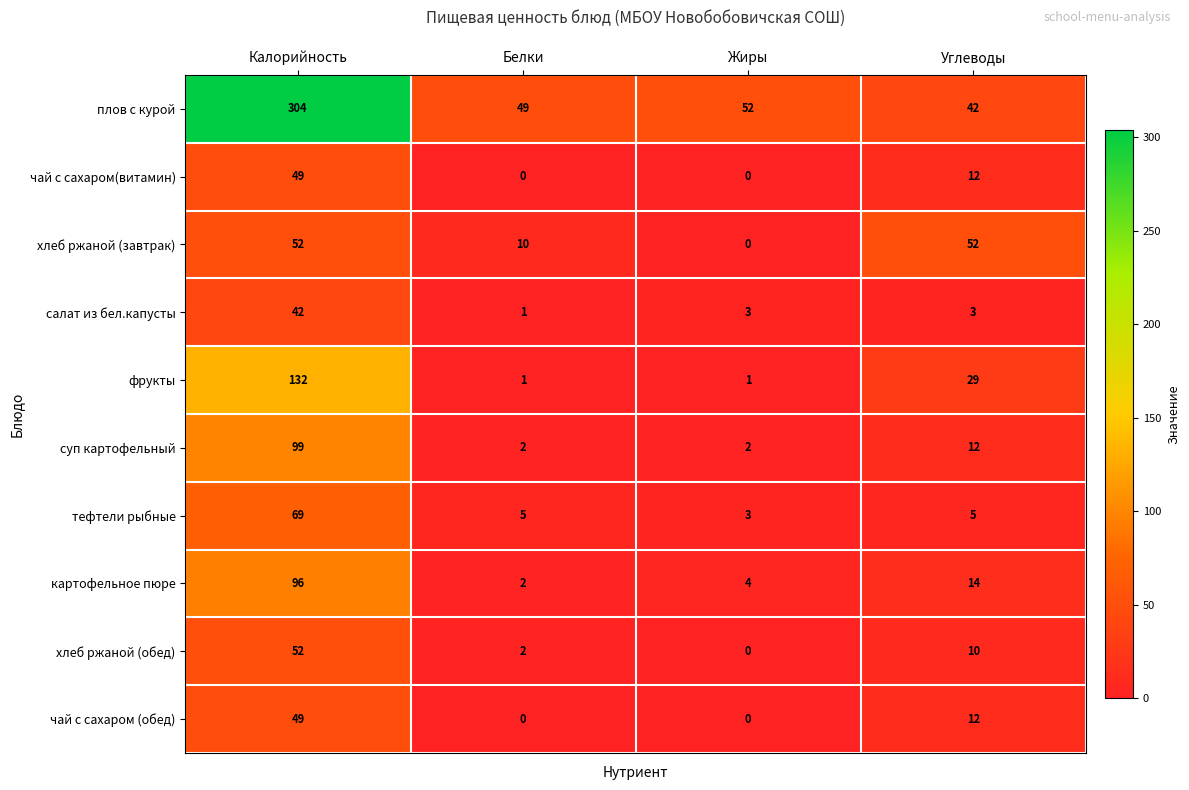

How many categories are shown in the chart?

4